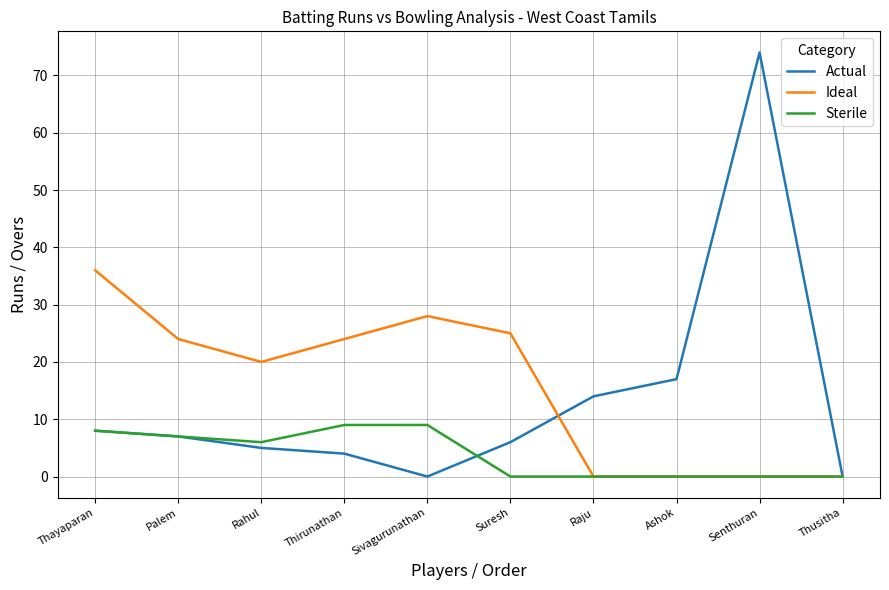

What is the difference between the maximum and minimum values in the Actual series?

74